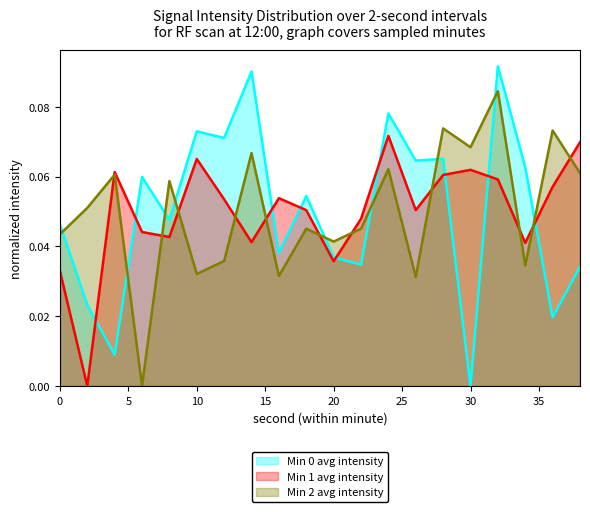

True or false: Min 1 avg intensity has a value of 0.1 at 12.

False